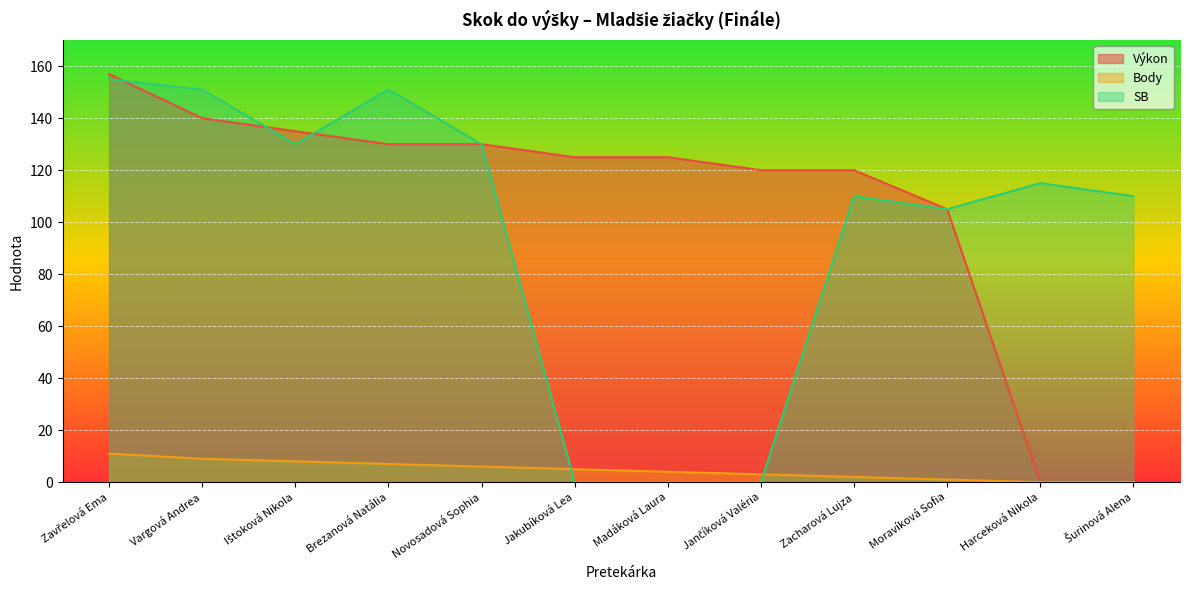

The Body series shows 4 at Šurinová Alena. True or false?

False